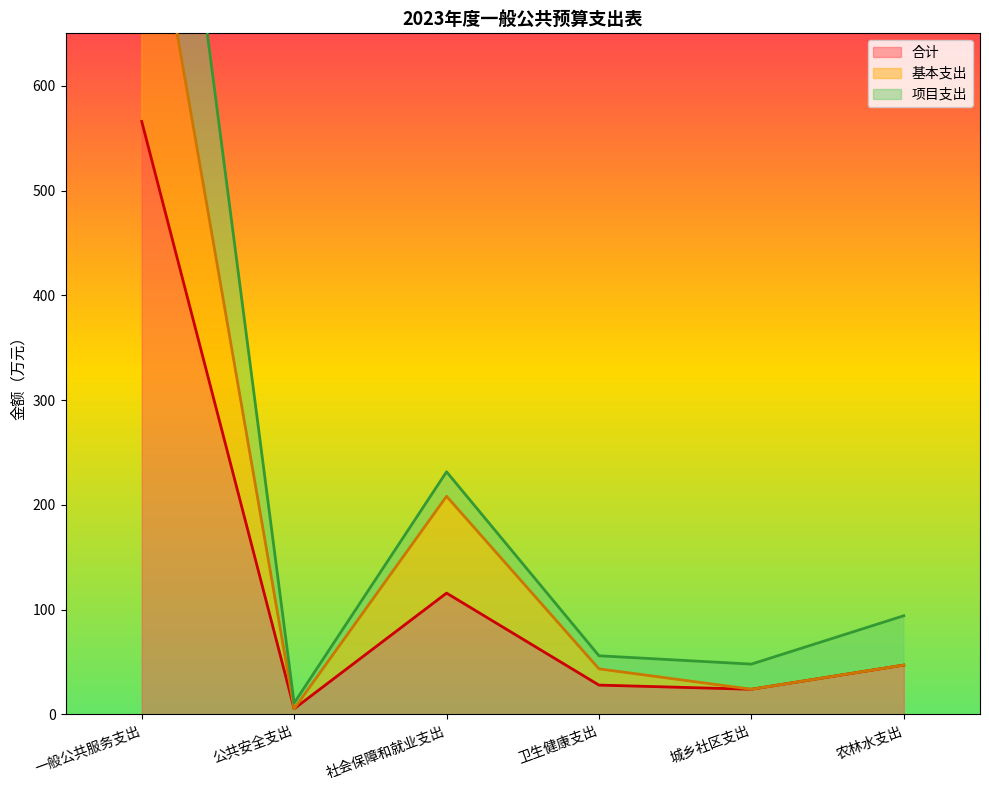

What is the sum of the 基本支出 values at 卫生健康支出 and 一般公共服务支出?

888.3